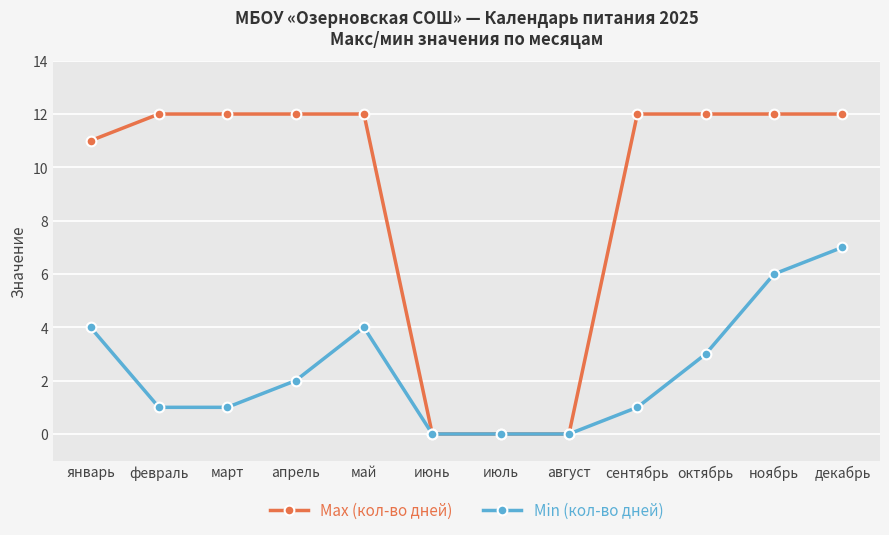

What is the maximum value for Min (кол-во дней)?

7